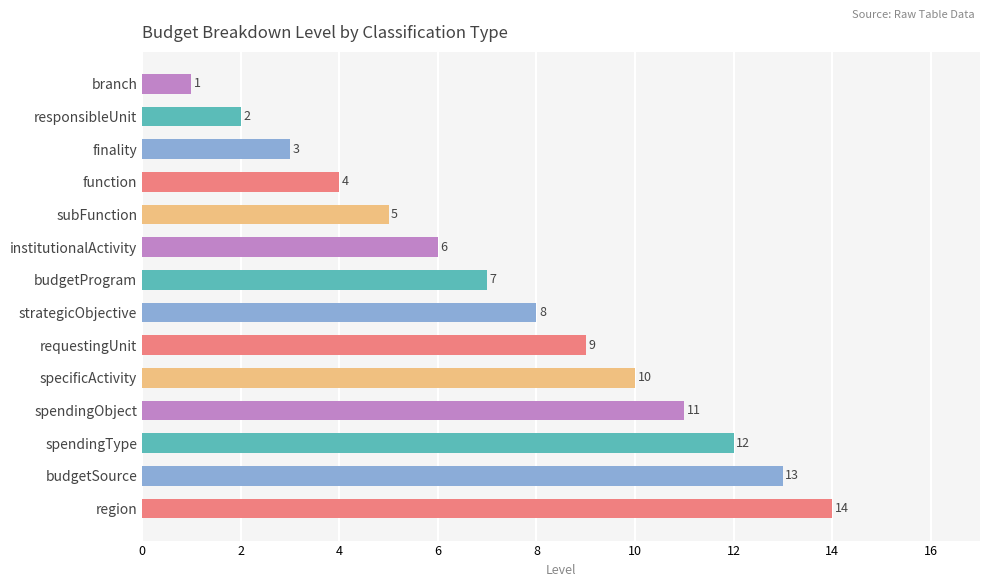

What is the difference between the maximum and minimum values?

13